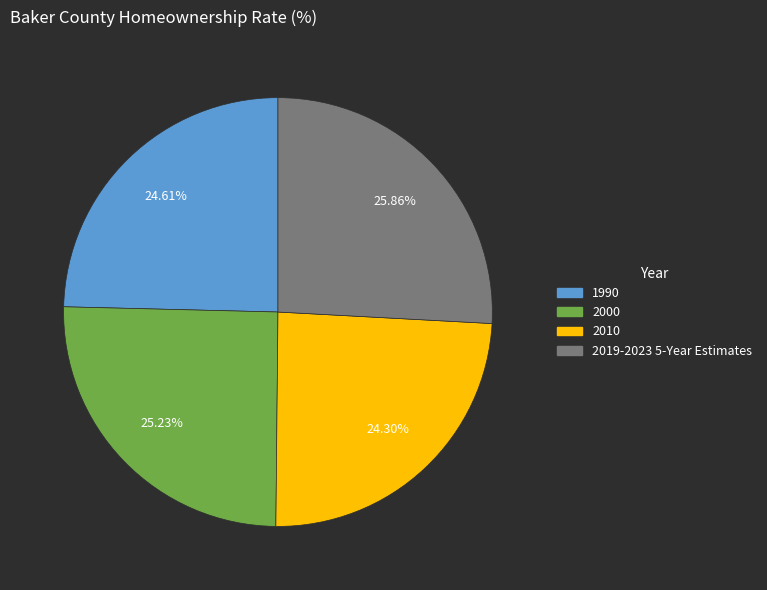

Is there a majority slice in this chart?

No